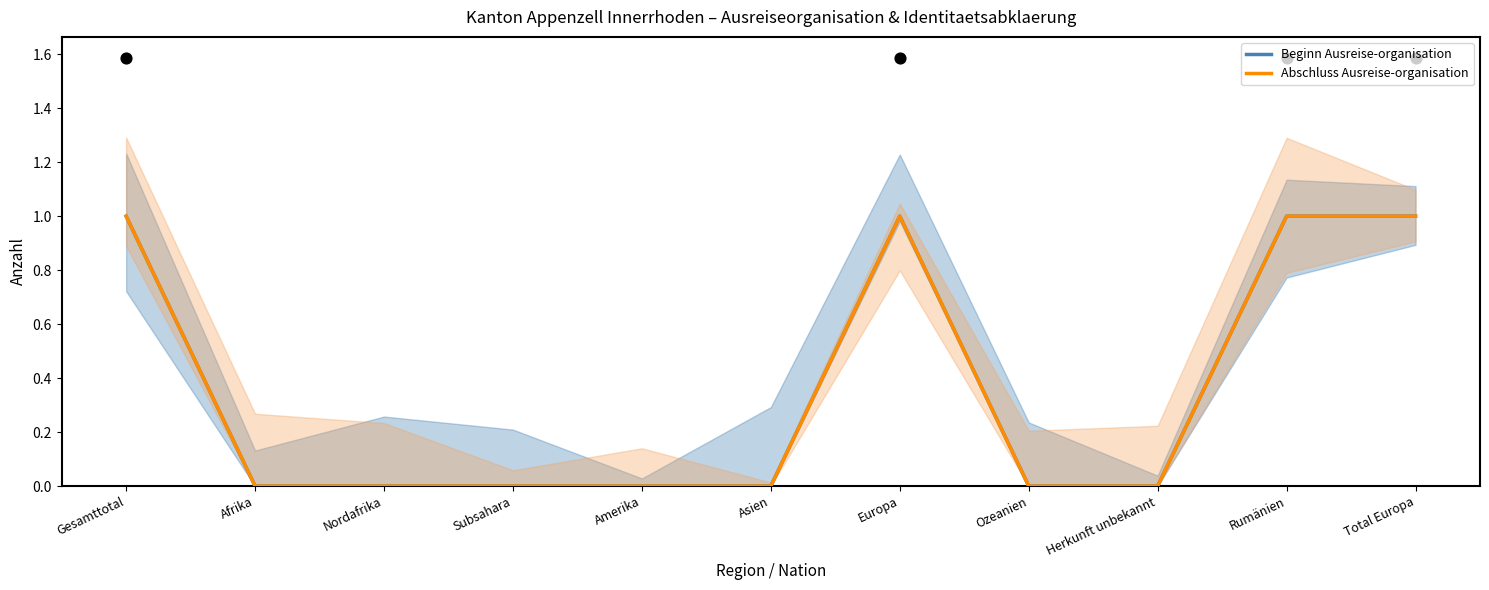

Which series has the widest spread of Y values?

Beginn Ausreise-organisation